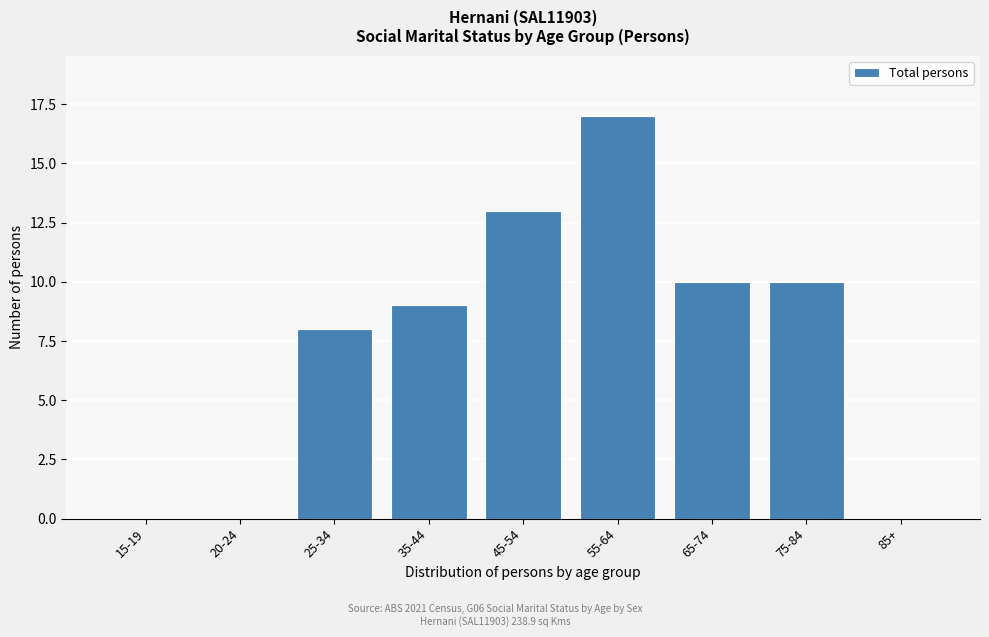

Reading right to left, list all the values displayed in this chart.

85+=0	75-84=10	65-74=10	55-64=17	45-54=13	35-44=9	25-34=8	20-24=0	15-19=0